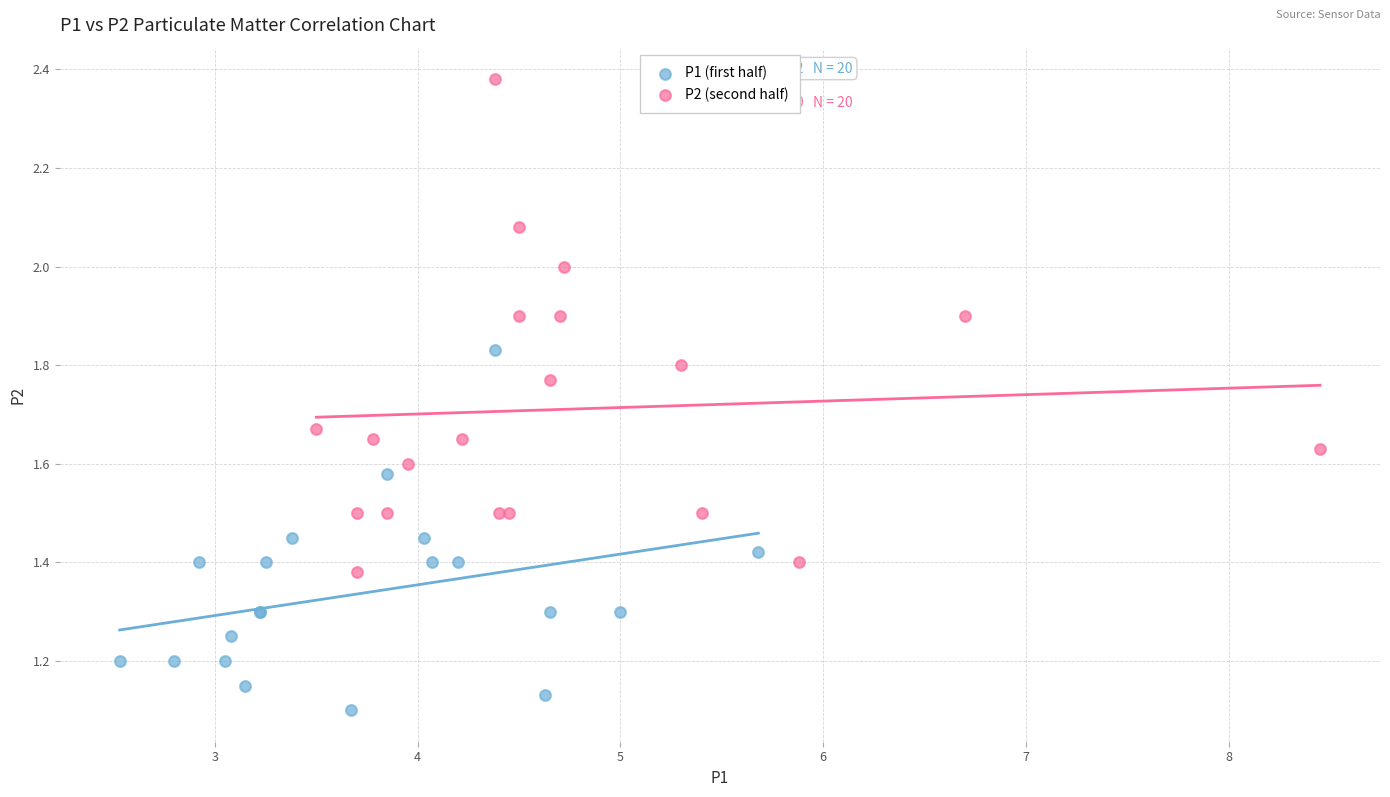

Which series contains the lowest Y value?

P1 (first half)